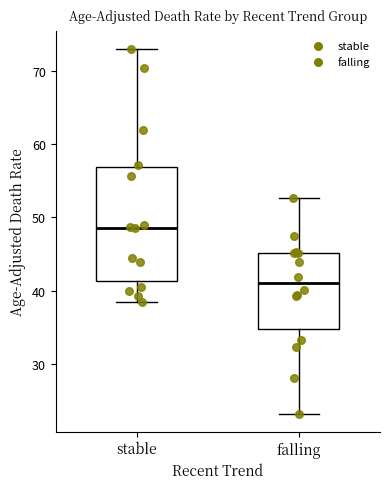

Which box's median line is the lowest?

falling